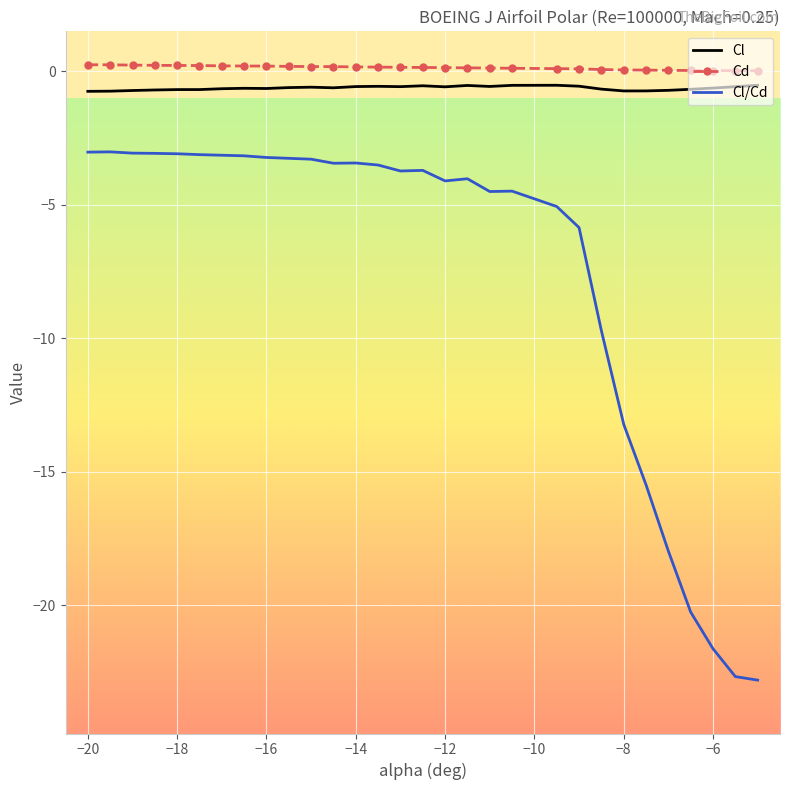

How many distinct data groups are displayed?

3